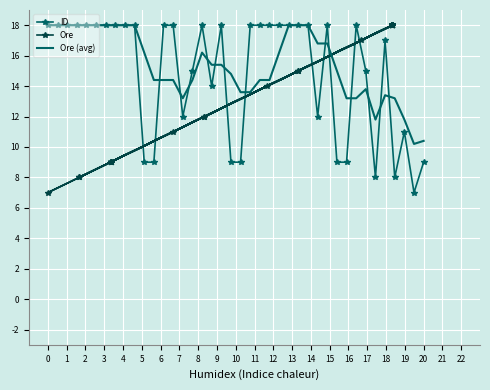

What is the greatest value displayed?

18.0